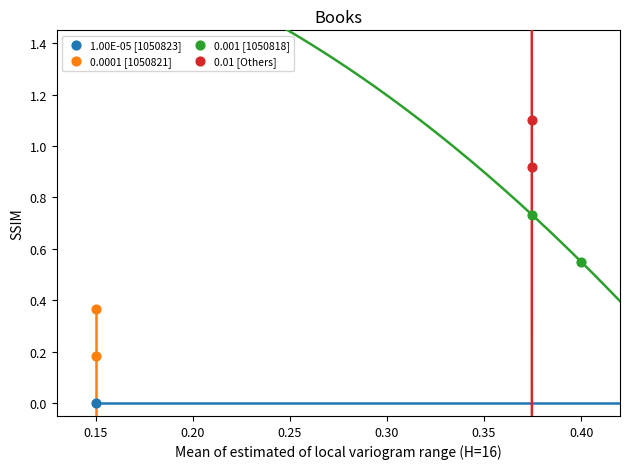

What are all the series names shown in the legend?

1.00E-05 [1050823], 0.0001 [1050821], 0.001 [1050818], 0.01 [Others]